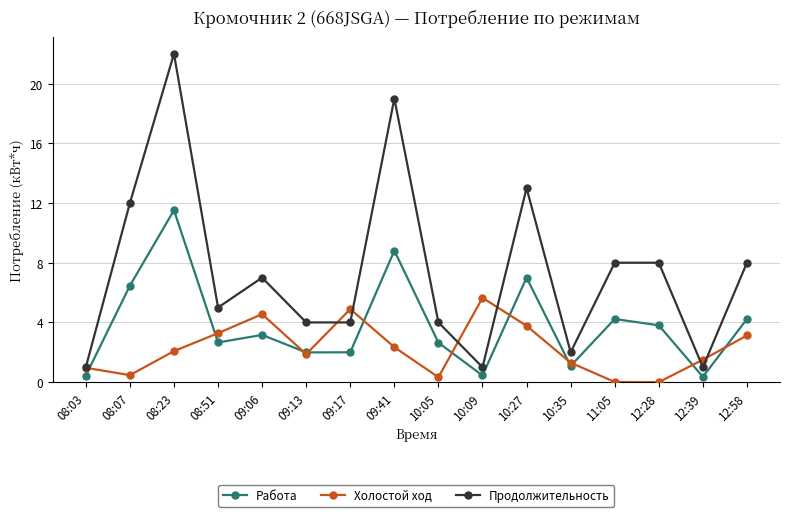

What is the value of the Работа point at the 6th from the left?

2.0